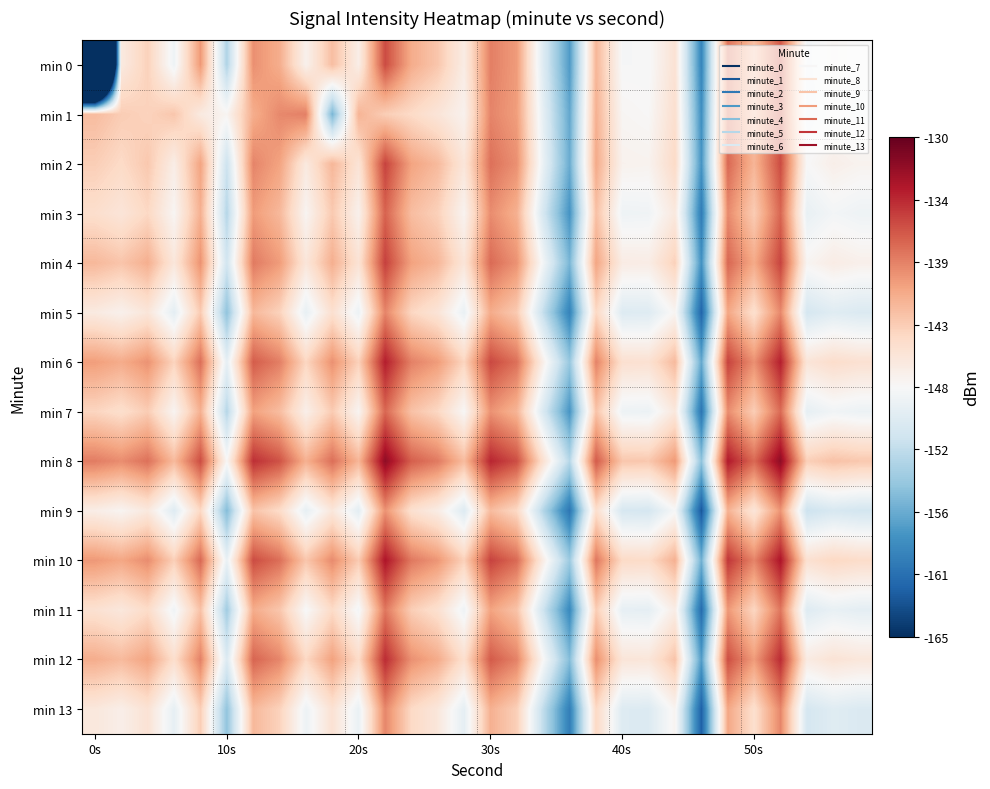

What is the maximum value shown in the chart?

-131.9